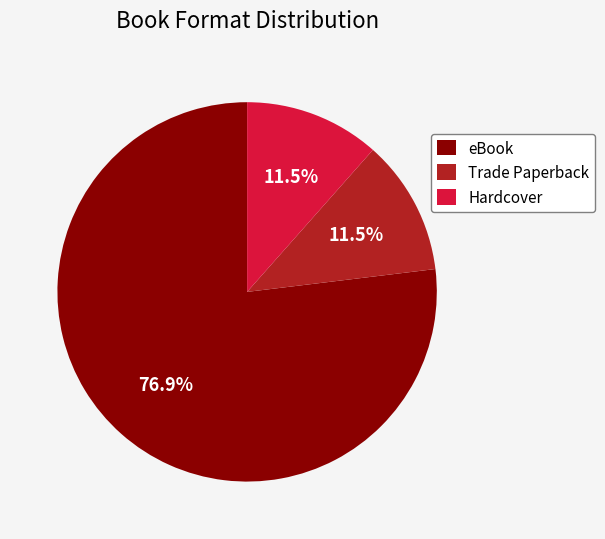

Count the number of slices in the pie.

3